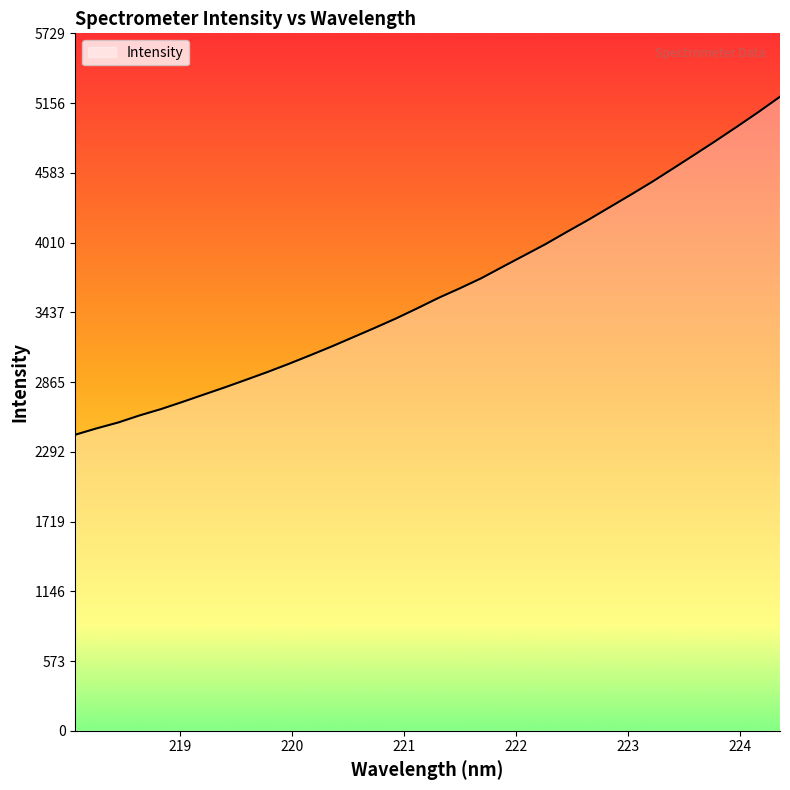

How many lines are shown in the chart?

1